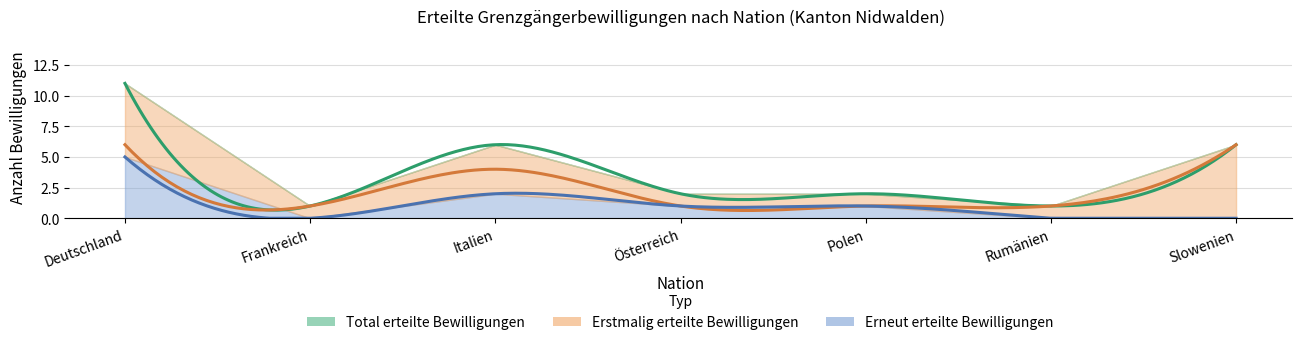

Rank the series by their maximum value, from highest to lowest.

Total erteilte Bewilligungen, Erstmalig erteilte Bewilligungen, Erneut erteilte Bewilligungen